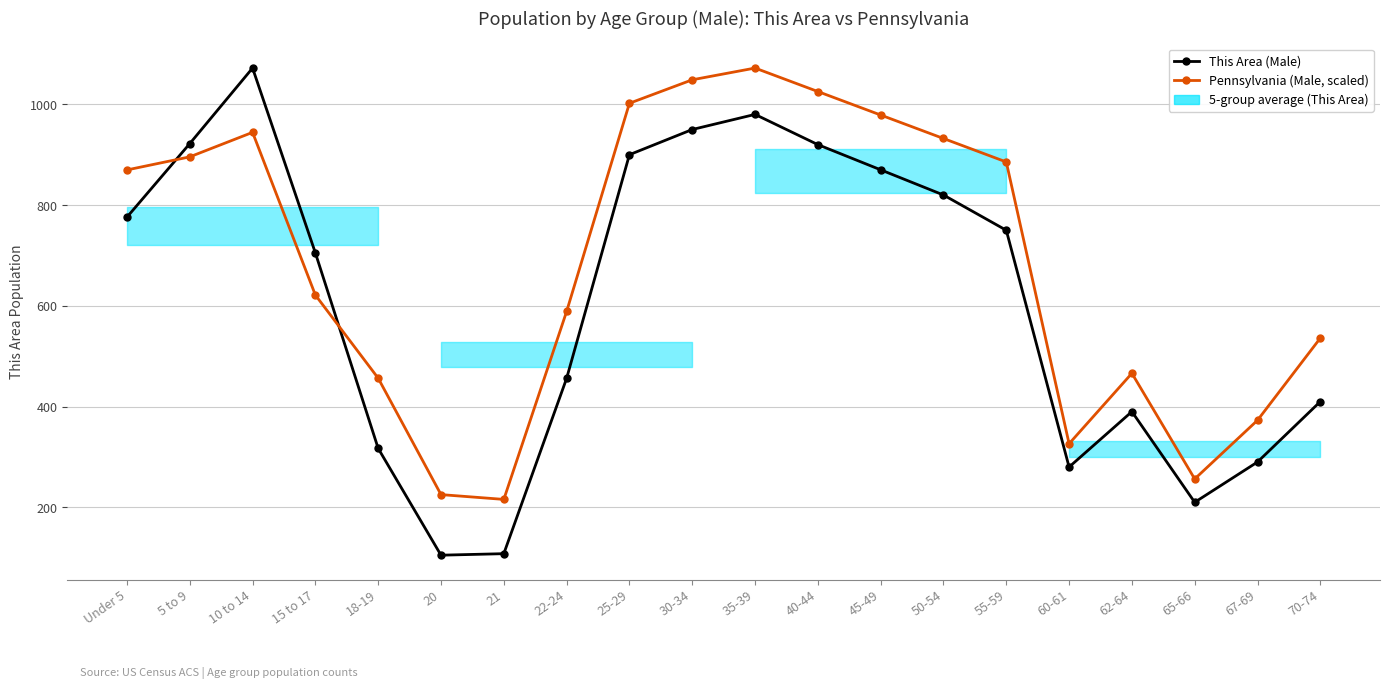

How many values in the Pennsylvania (Male, scaled) series are below 869?

10